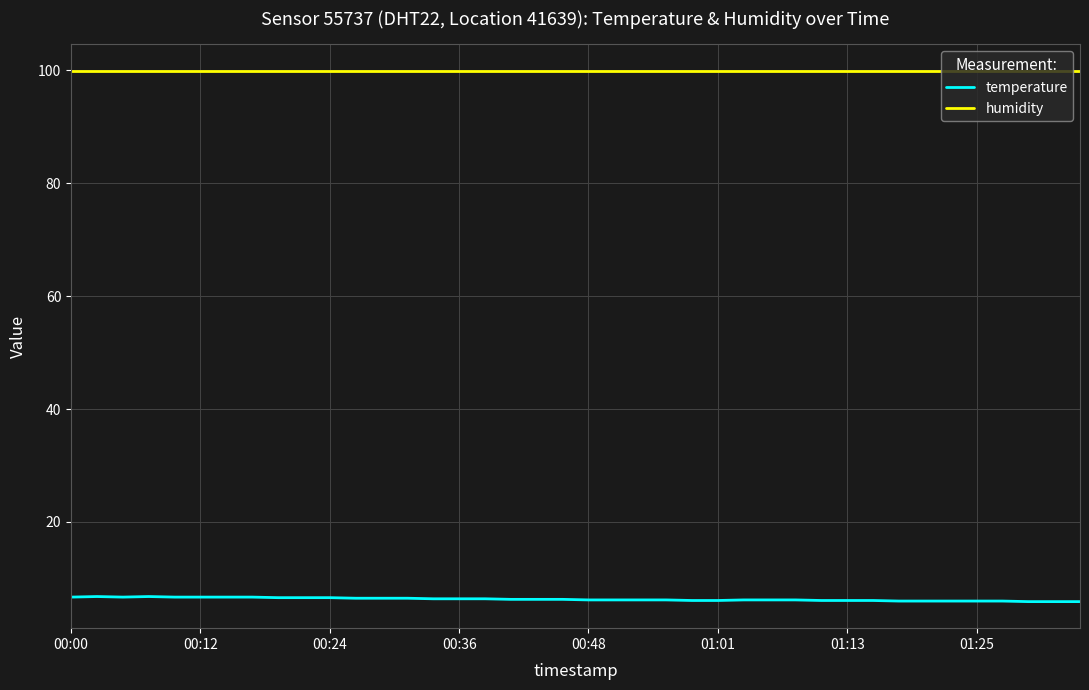

What is the difference between the maximum and minimum values in the temperature series?

0.9